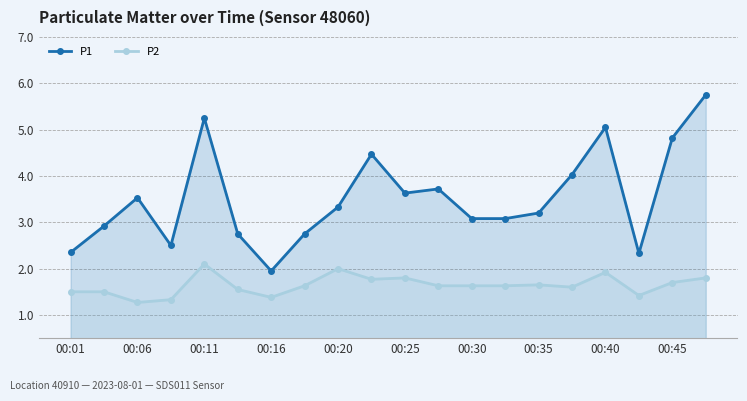

Which series has the largest total across all categories?

P1